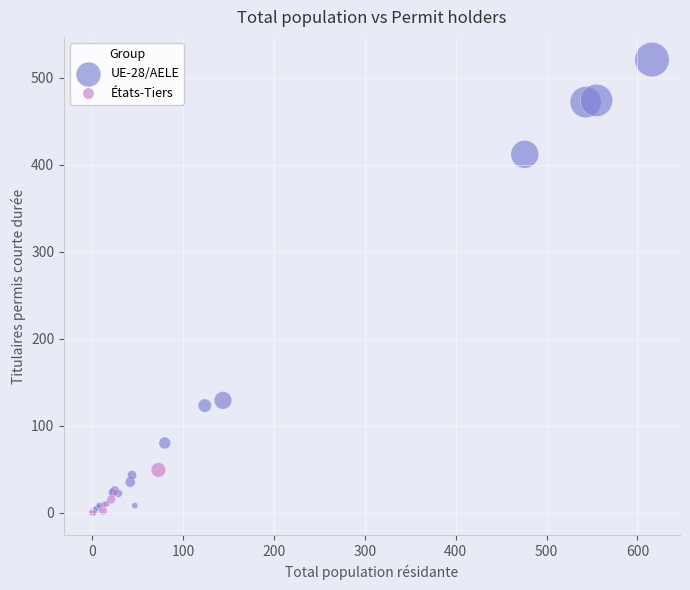

Which series contains the highest Y value?

UE-28/AELE